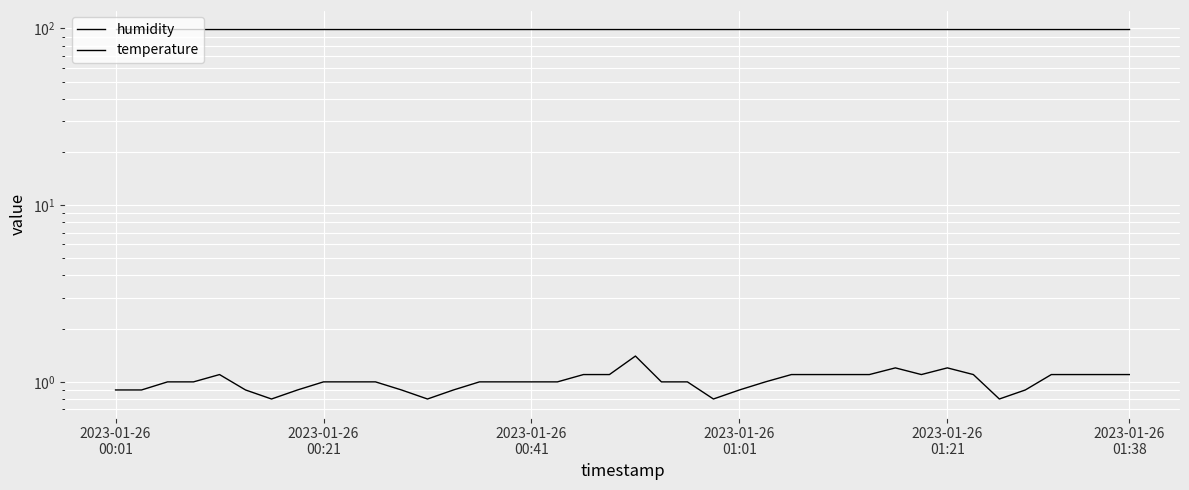

True or false: humidity has more than 1 points higher than both neighbors.

False